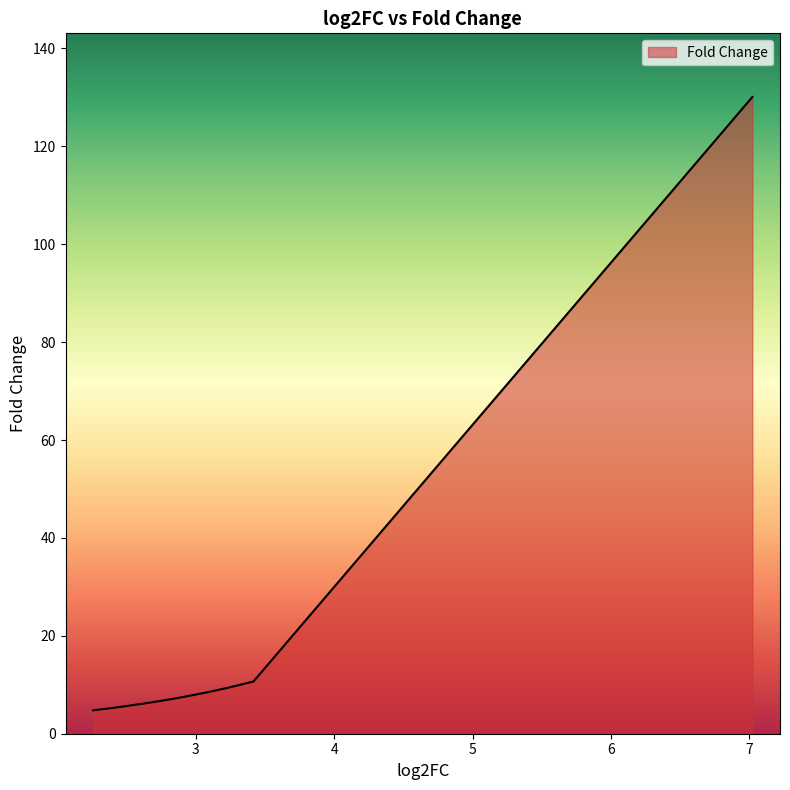

What is the difference between the maximum and minimum values?

125.3